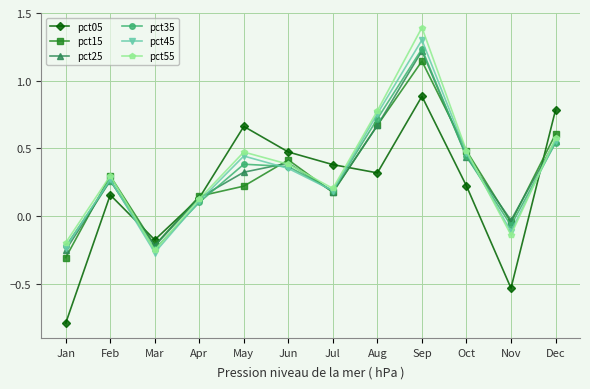

At which category does pct05 reach its first local peak?

Feb